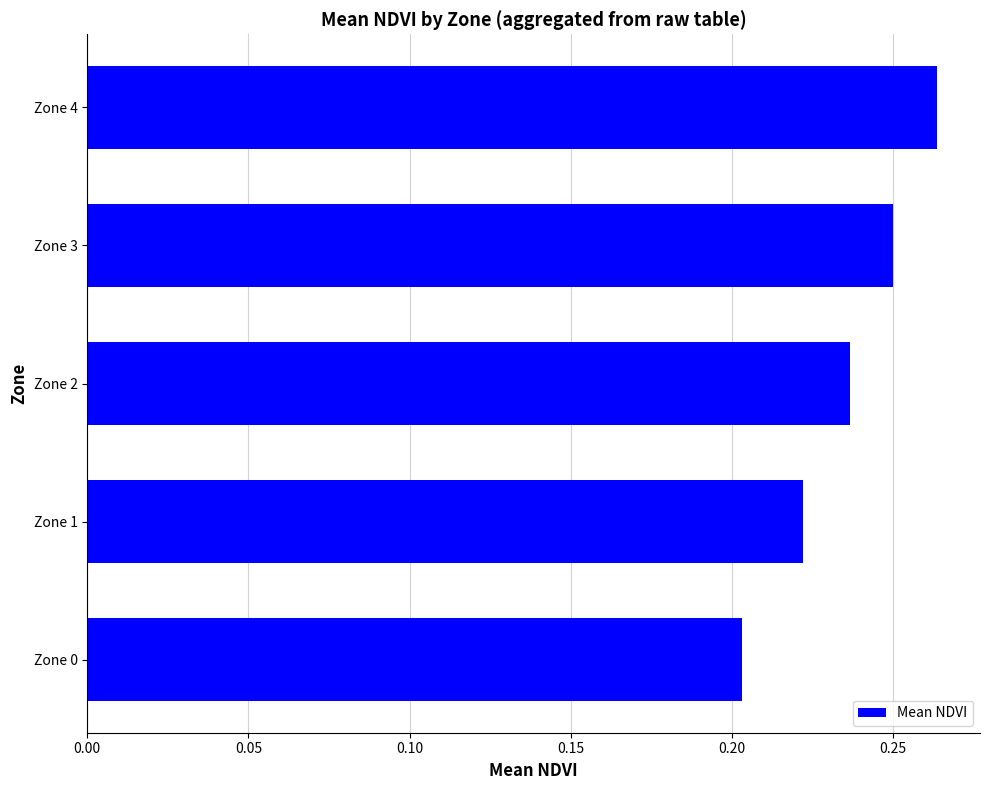

Between Zone 4 and Zone 0, which is larger?

Zone 4